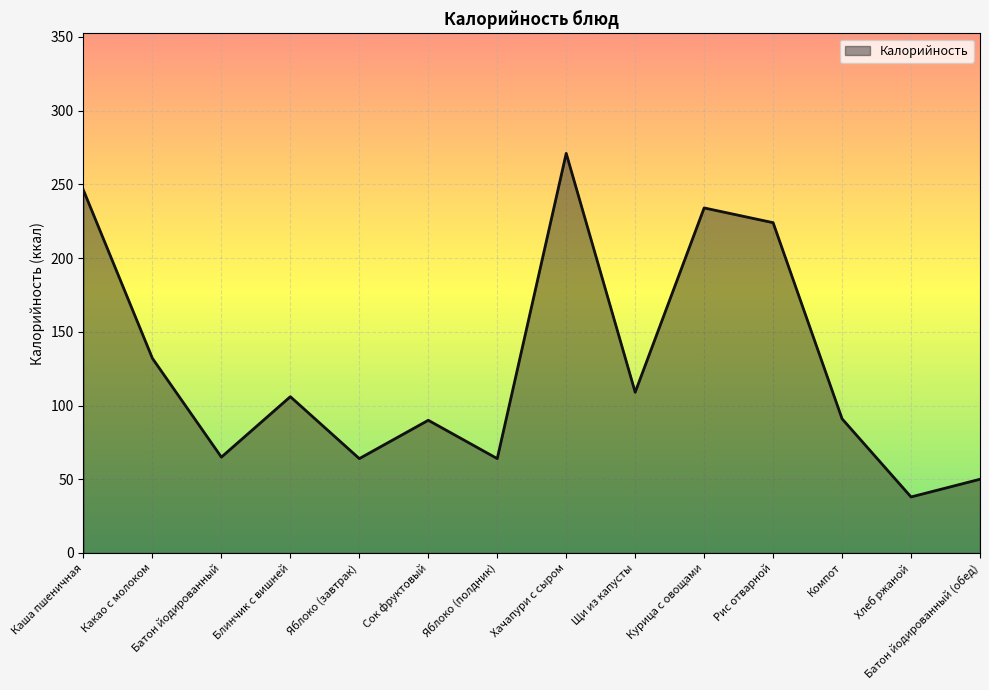

Is it true that the value at Компот is 39?

False